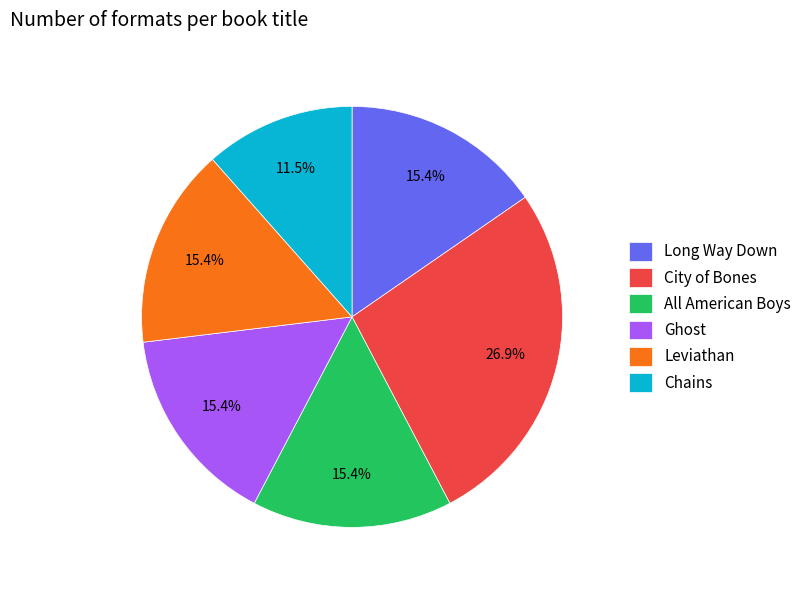

The Long Way Down slice represents 15% of the pie. True or false?

True